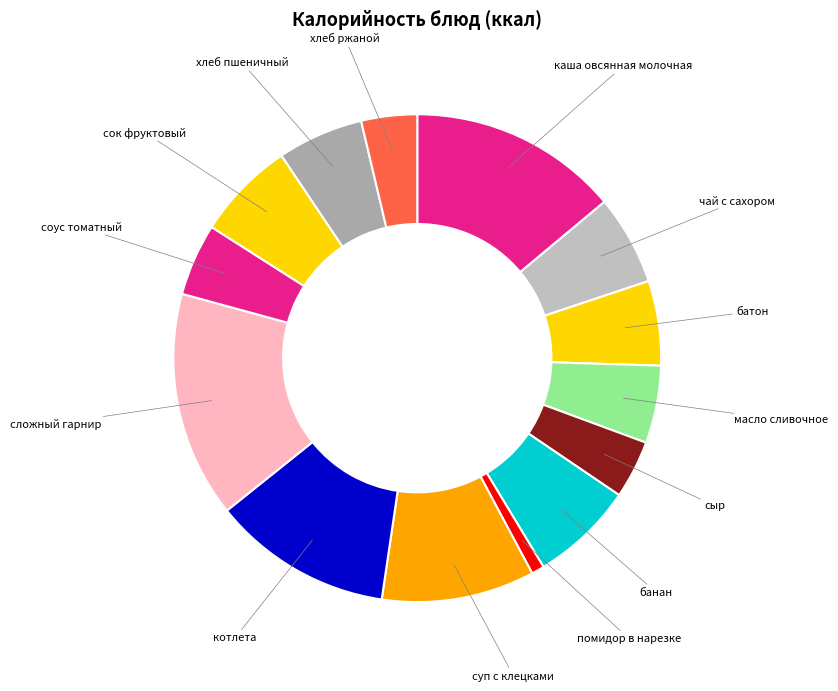

What is the largest slice in the pie chart?

сложный гарнир